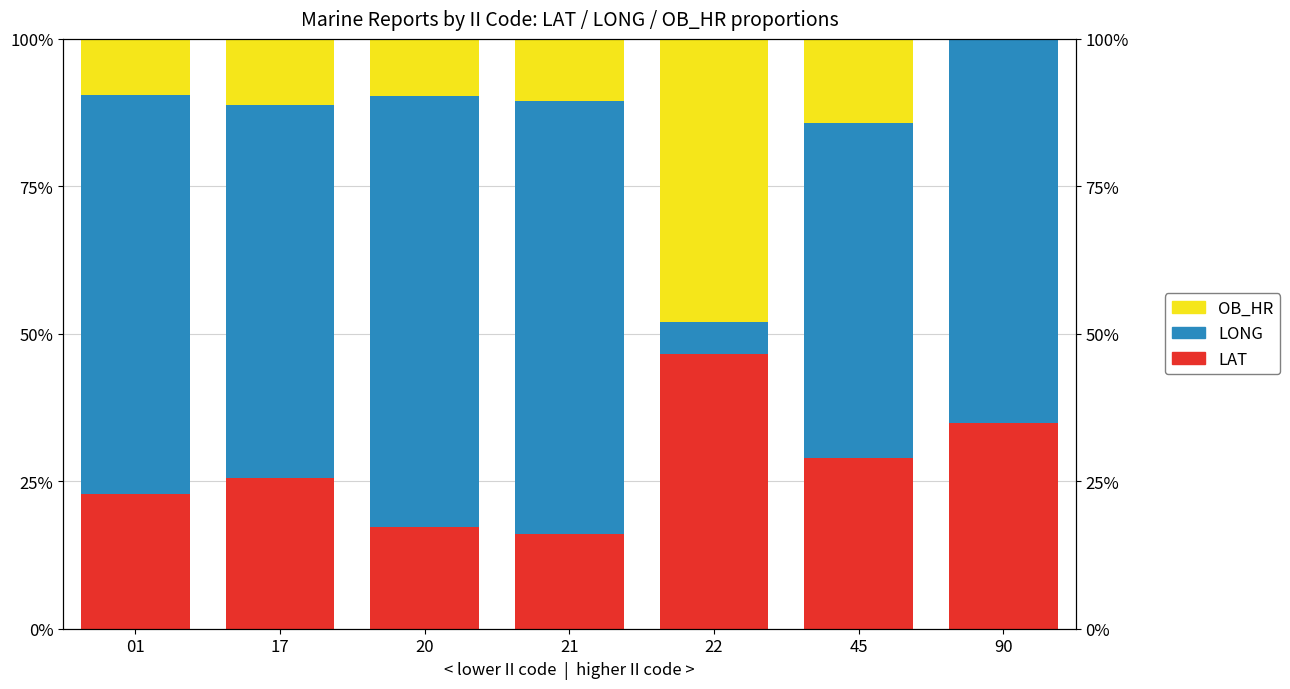

True or false: LAT has a value of 0.3 at 45.

True